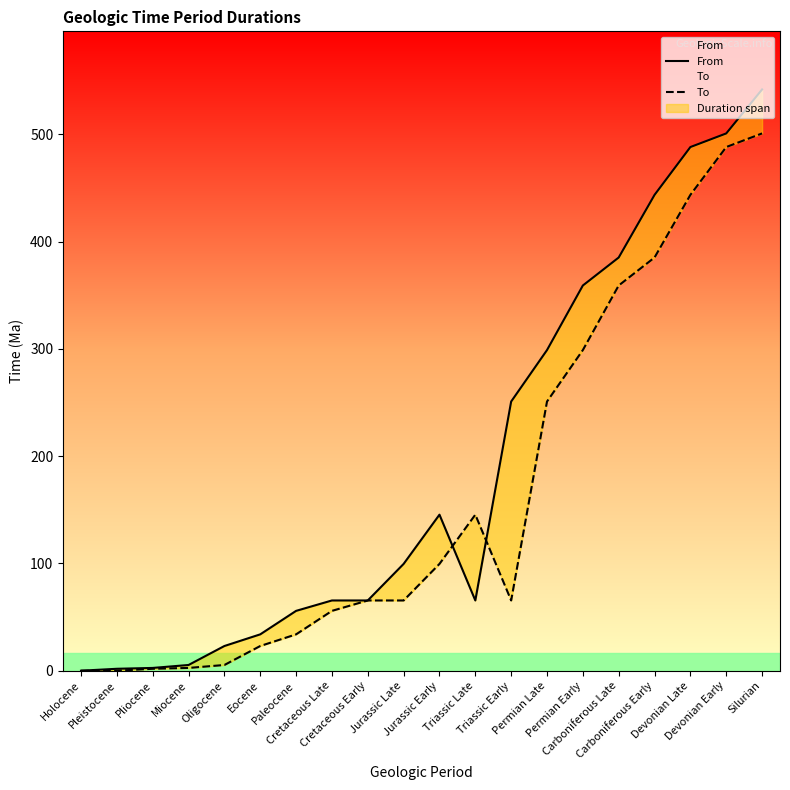

Reading left to right, what are all the values shown in this chart?

From: Holocene=0.0	Pleistocene=1.8	Pliocene=2.6	Miocene=5.3	Oligocene=23.0	Eocene=33.9	Paleocene=55.8	Cretaceous Late=65.5	Cretaceous Early=65.5	Jurassic Late=99.6	Jurassic Early=145.5	Triassic Late=65.5	Triassic Early=251.0	Permian Late=299.0	Permian Early=359.2	Carboniferous Late=385.3	Carboniferous Early=443.7	Devonian Late=488.3	Devonian Early=501.0	Silurian=542.0
To: Holocene=0.0	Pleistocene=0.0	Pliocene=1.8	Miocene=2.6	Oligocene=5.3	Eocene=23.0	Paleocene=33.9	Cretaceous Late=55.8	Cretaceous Early=65.5	Jurassic Late=65.5	Jurassic Early=99.6	Triassic Late=145.5	Triassic Early=65.5	Permian Late=251.0	Permian Early=299.0	Carboniferous Late=359.2	Carboniferous Early=385.3	Devonian Late=443.7	Devonian Early=488.3	Silurian=501.0